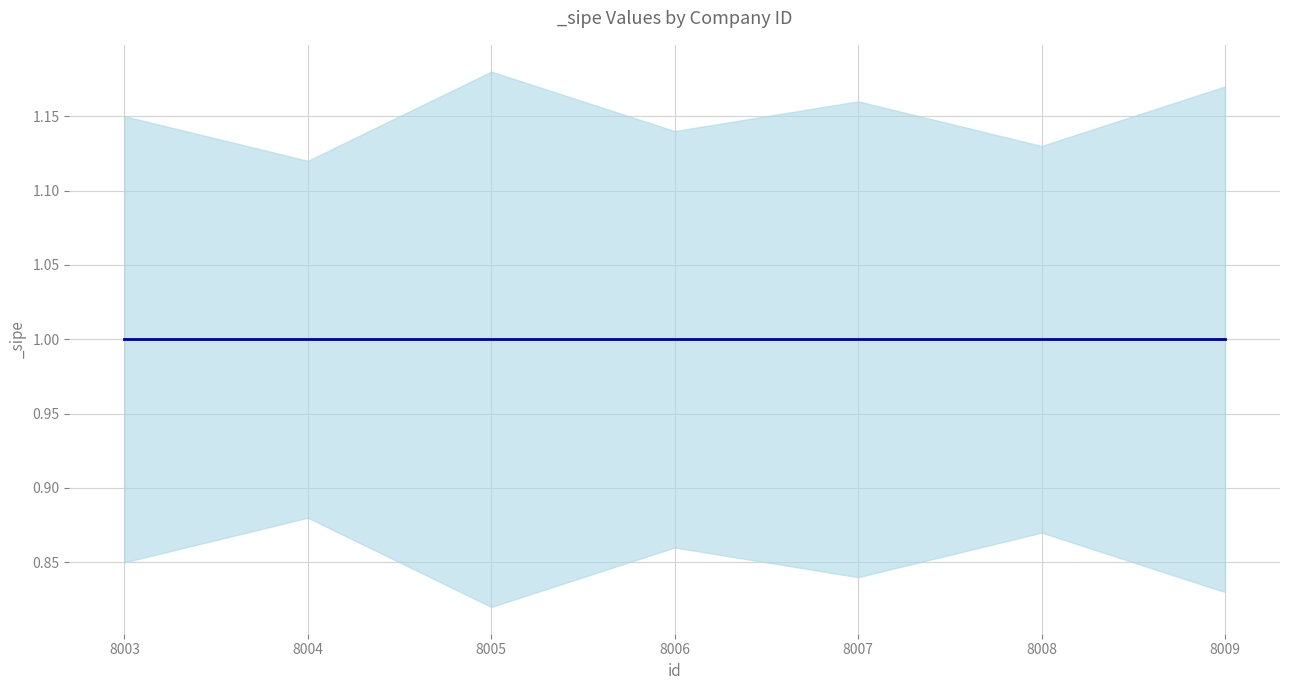

True or false: _sipe_lower and _sipe cross at least once.

False